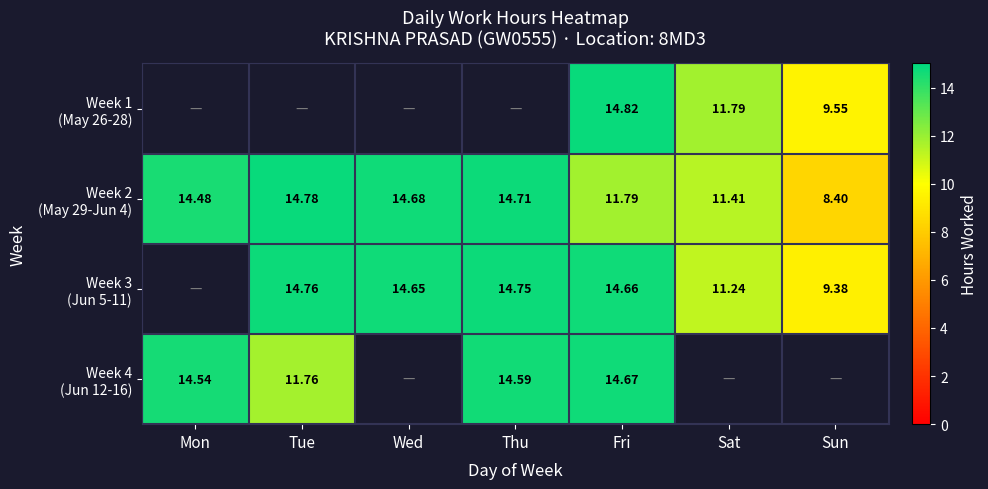

What is the spread (max minus min) of values at Fri?

3.0